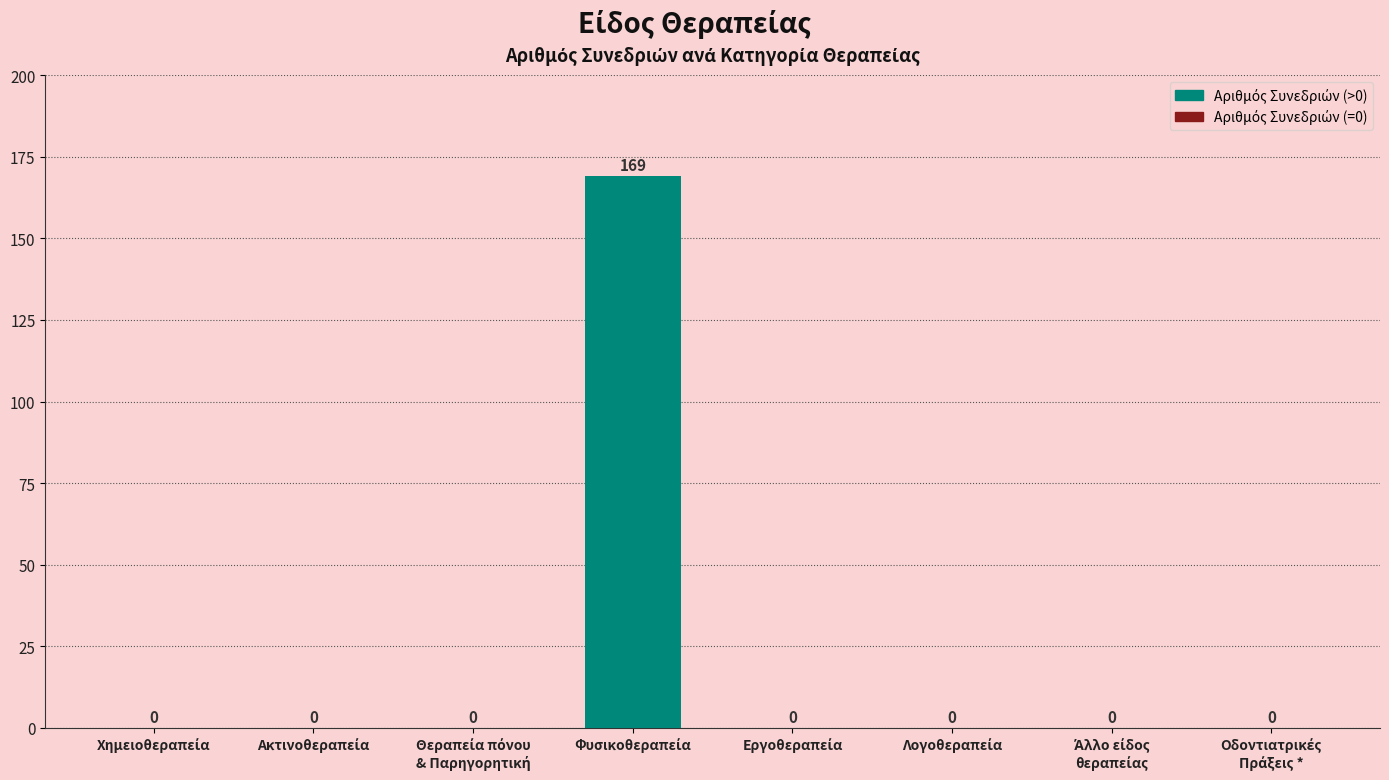

What is the maximum value shown in the chart?

169